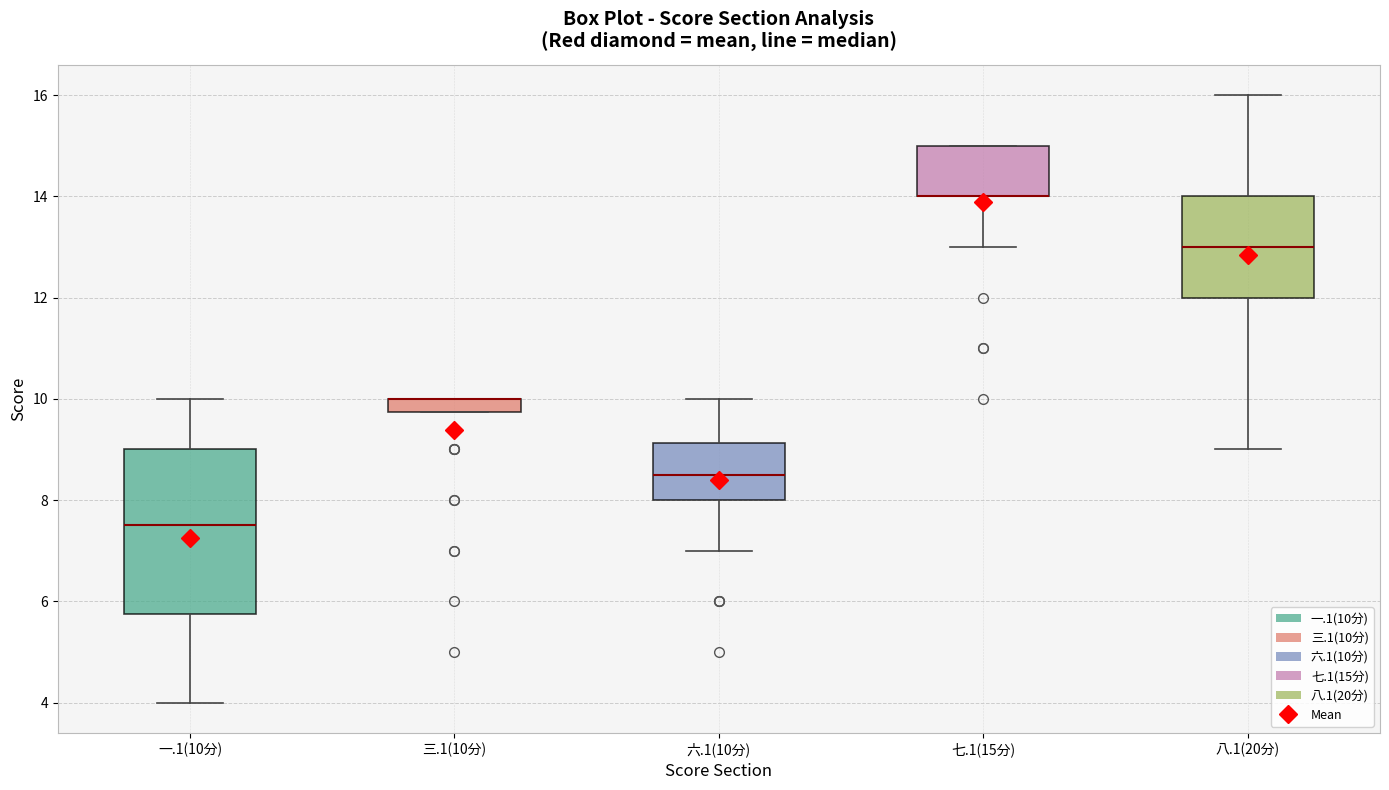

Which box is the tallest, from its lower edge to its upper edge?

一.1(10分)